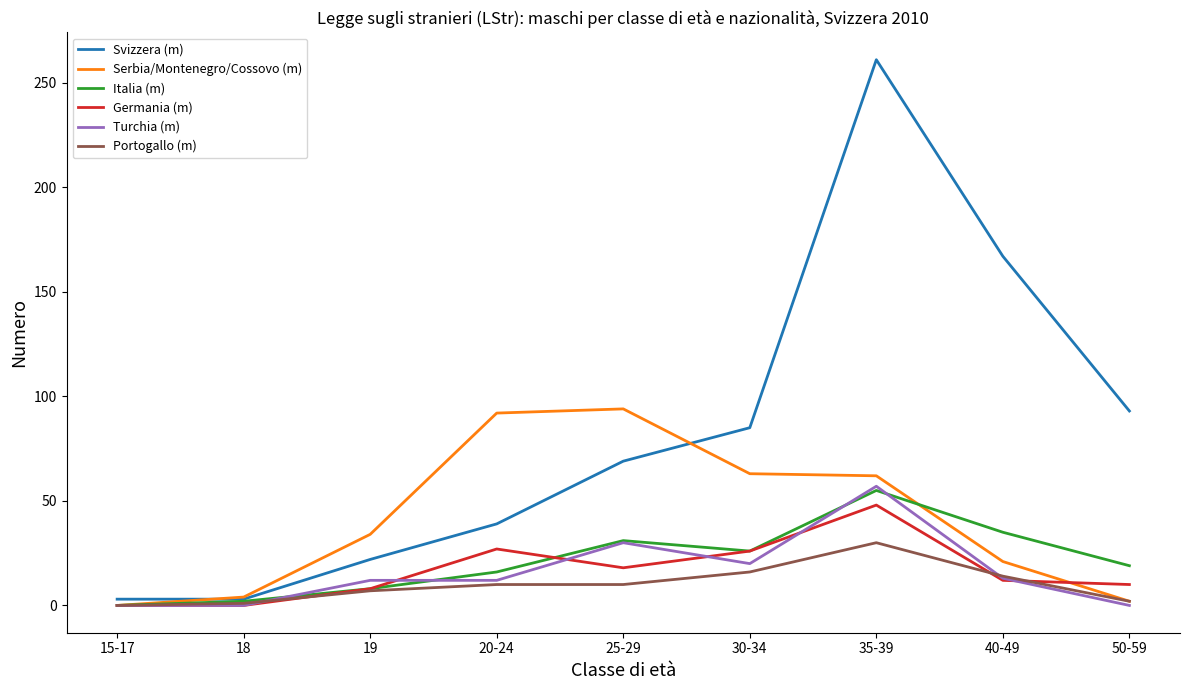

Is the value of Portogallo (m) at 50-59 greater than the value of Italia (m) at 35-39?

No